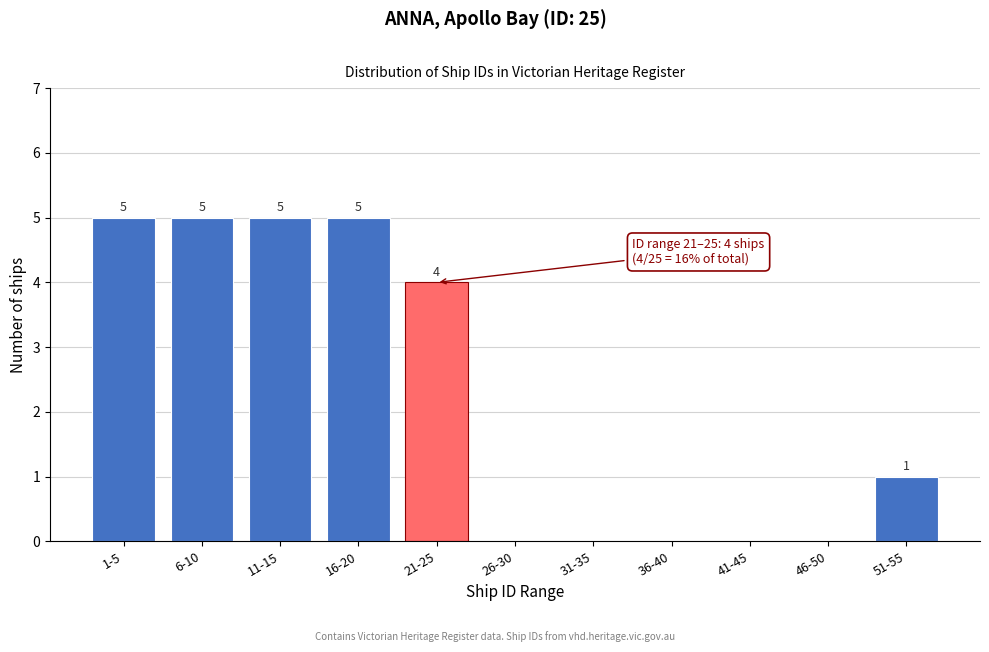

Reading left to right, transcribe all the data shown in this chart.

1-5=5	6-10=5	11-15=5	16-20=5	21-25=4	26-30=0	31-35=0	36-40=0	41-45=0	46-50=0	51-55=1